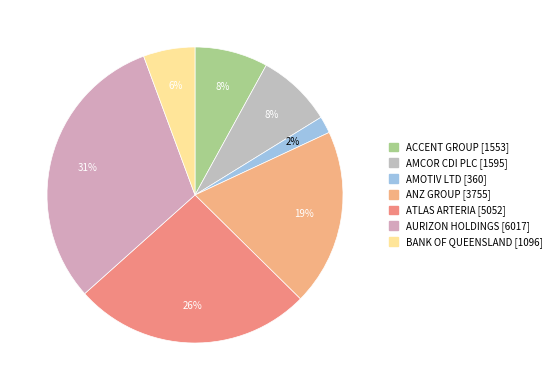

How many segments does this pie chart have?

7